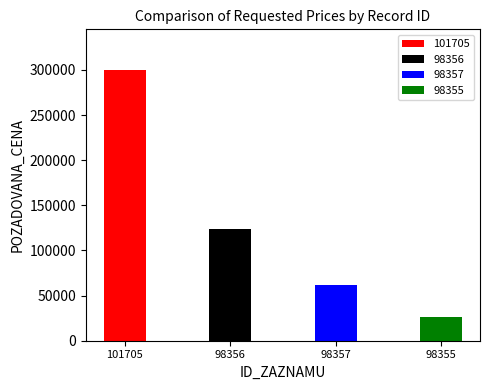

What is the change in value from 101705 to 98356?

-176100